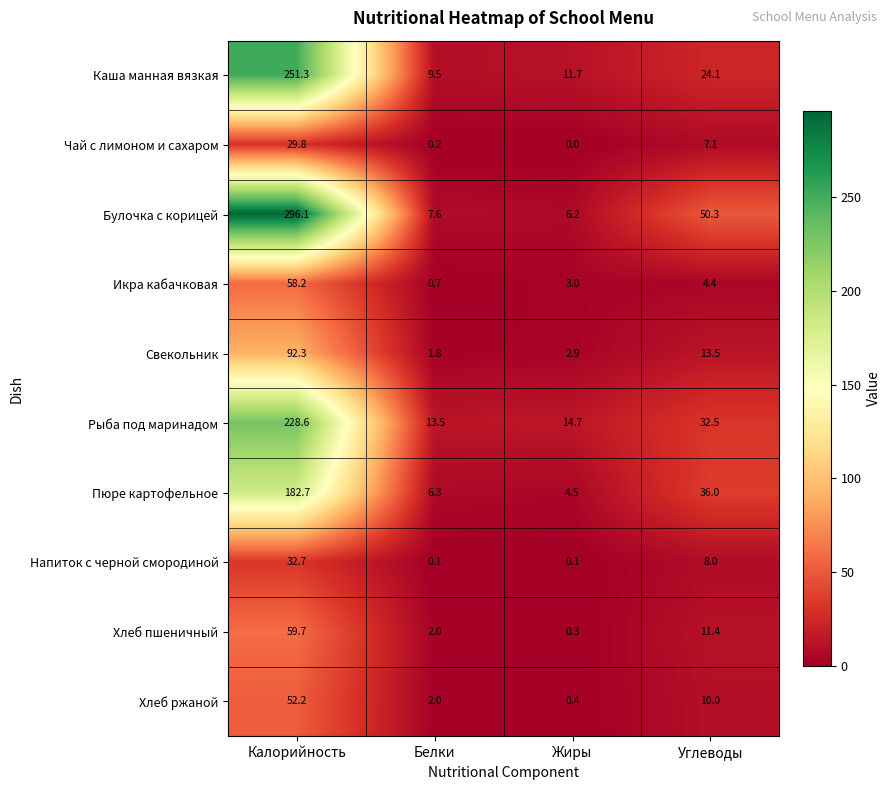

How many data points in Икра кабачковая are less than 4?

2